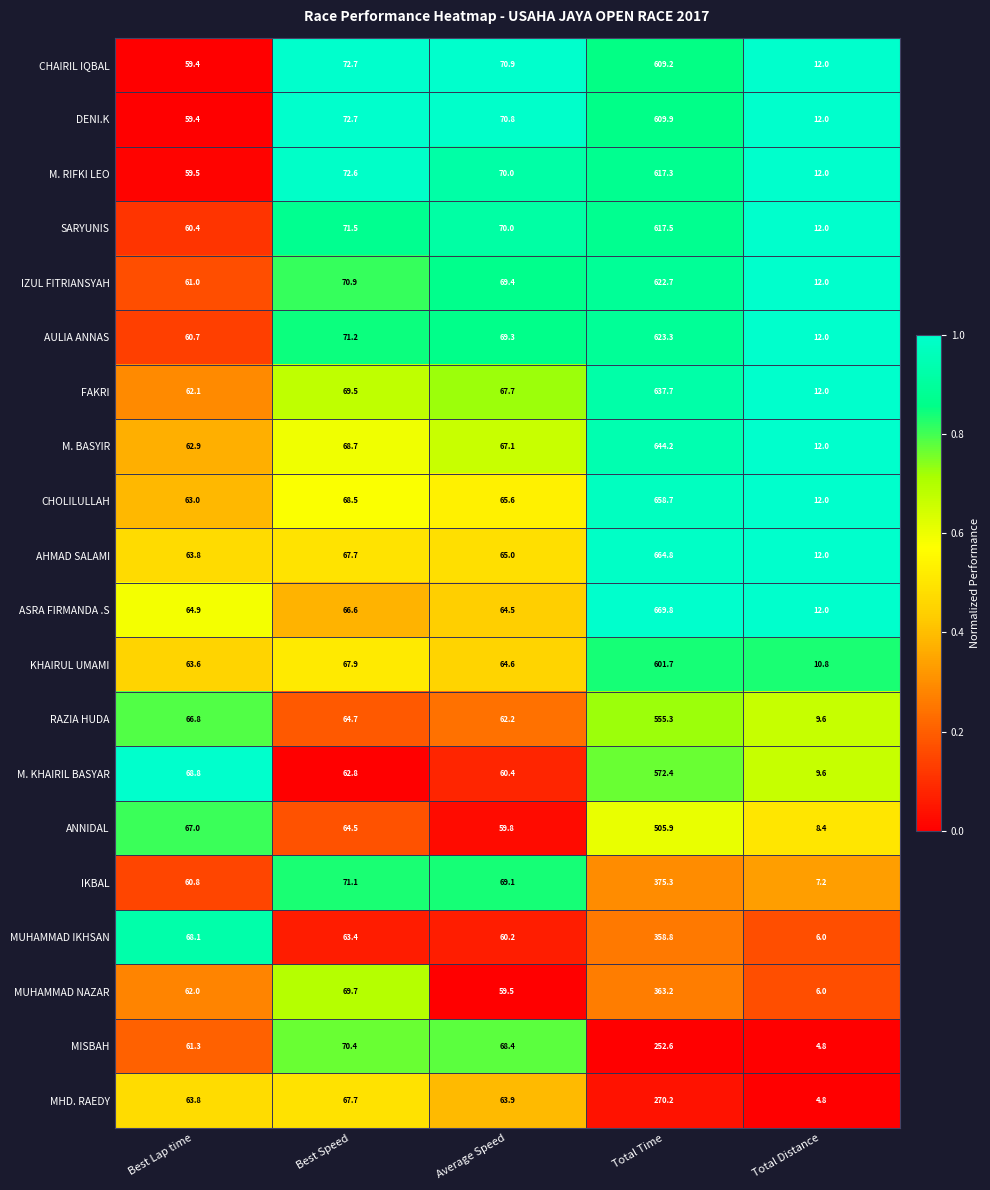

What is the spread (max minus min) of values at Total Distance?

7.2